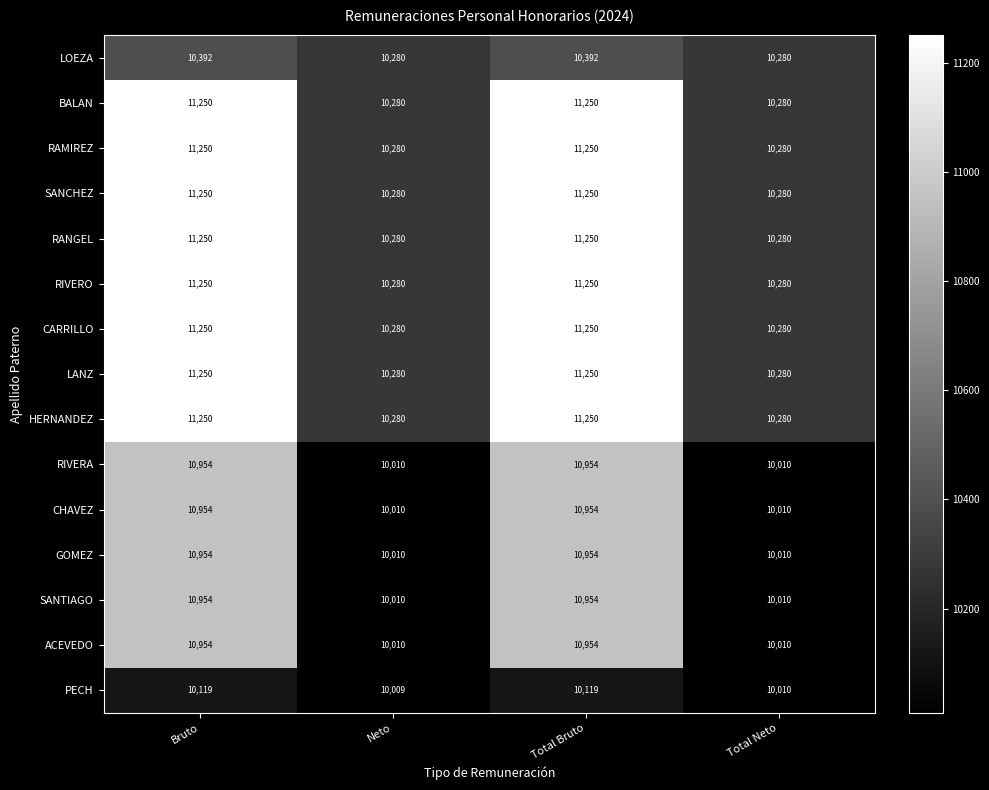

How many series are shown in this chart?

15